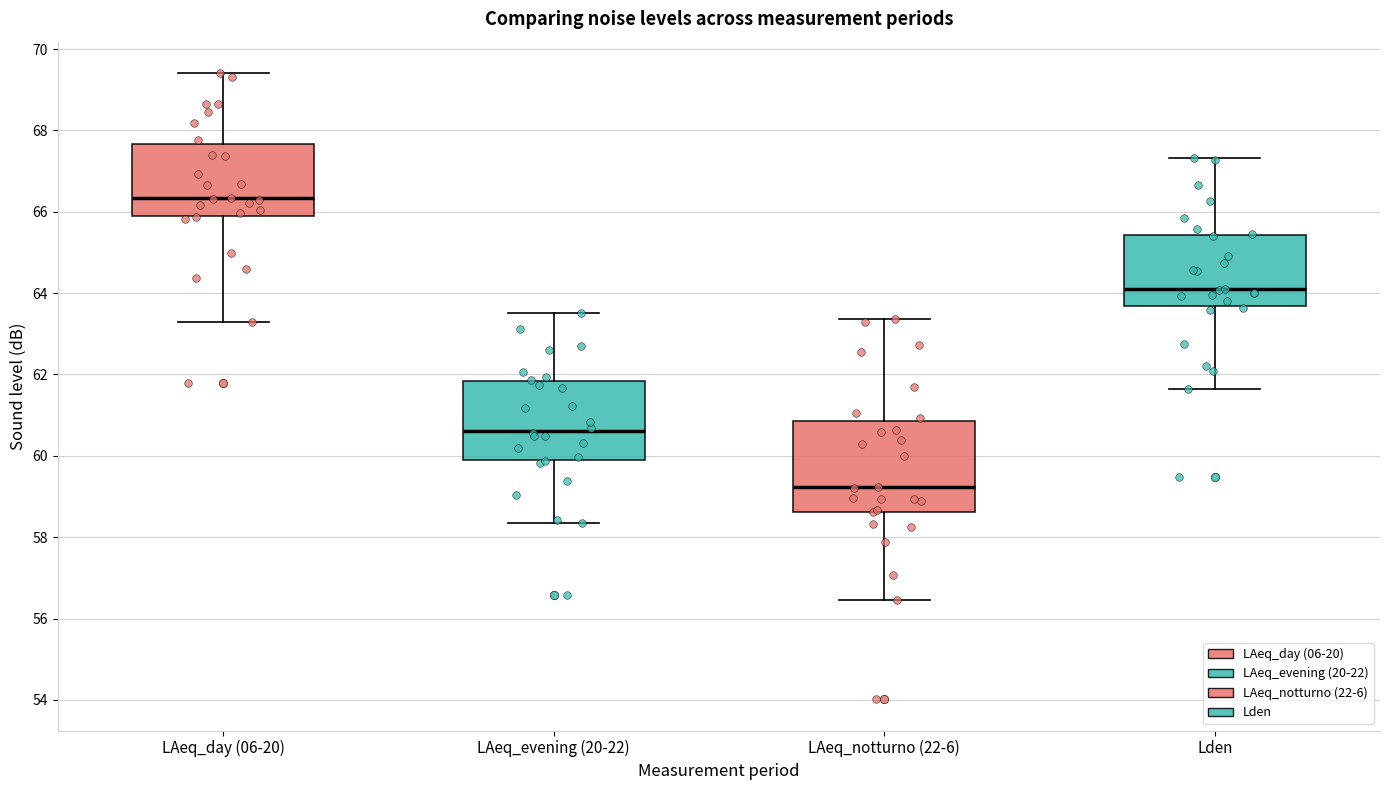

Which box is the tallest, from its lower edge to its upper edge?

LAeq_notturno (22-6)